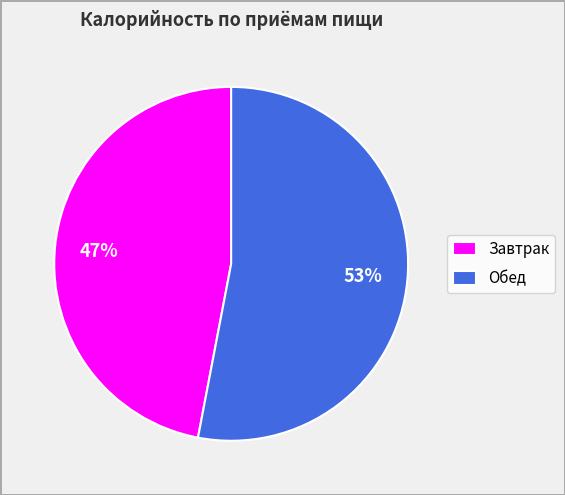

Count the number of slices in the pie.

2